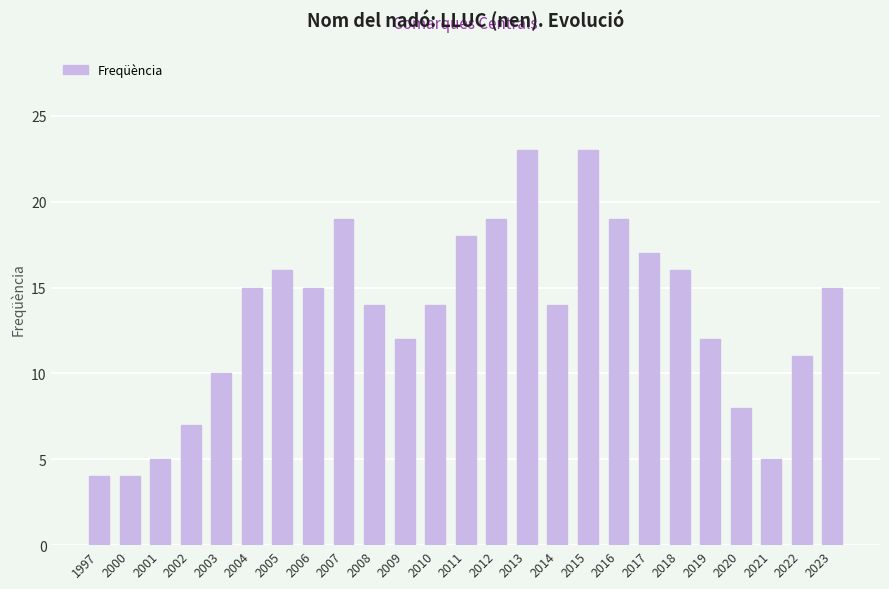

What is the maximum value shown in the chart?

23